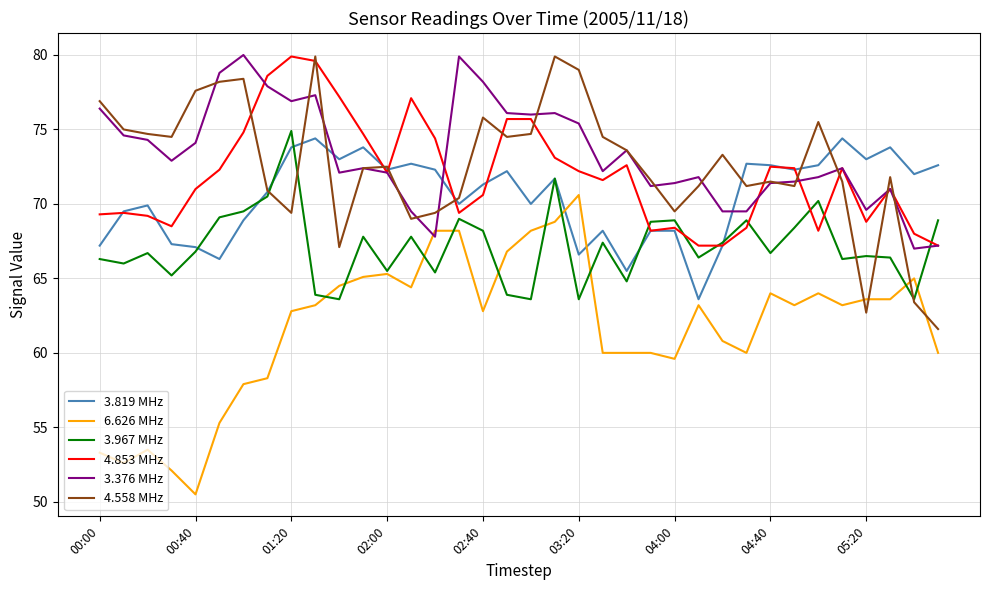

How many times do 4.558 MHz and 4.853 MHz cross each other?

13